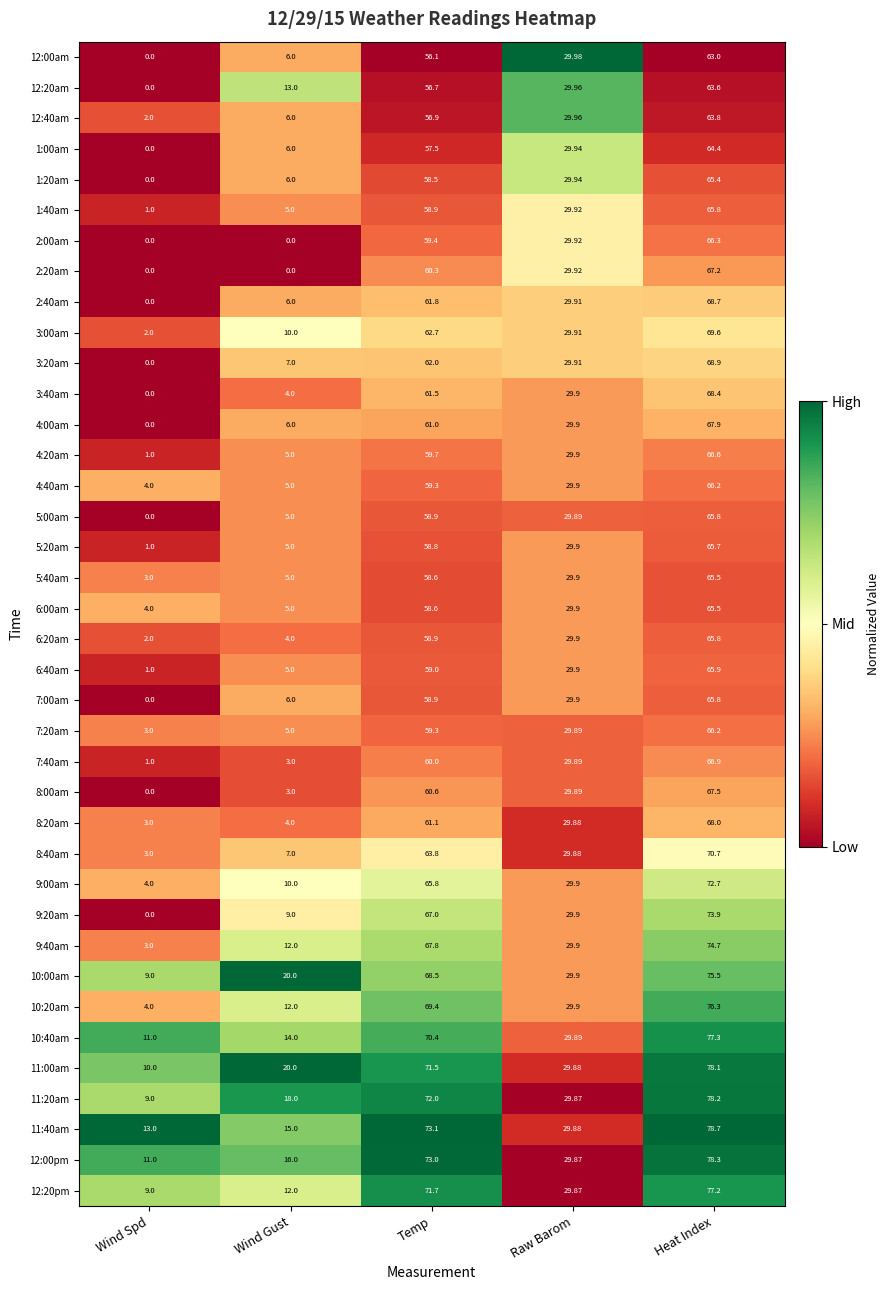

Rank the categories by 2:40am value from lowest to highest.

Wind Spd, Wind Gust, Raw Barom, Temp, Heat Index